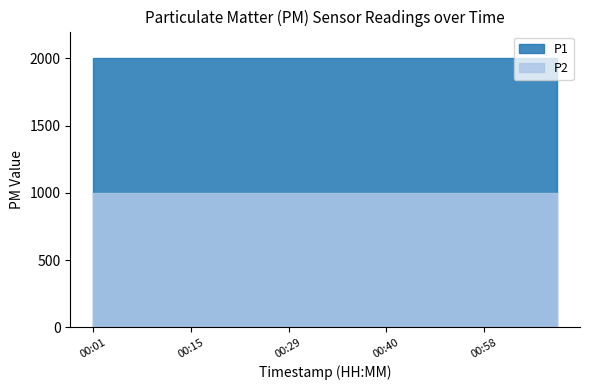

True or false: P1 and P2 intersect in this chart.

False